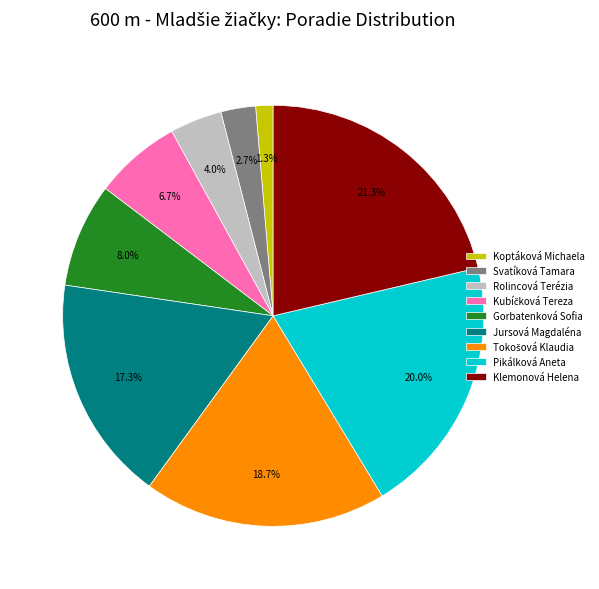

Between Gorbatenková Sofia and Klemonová Helena, which is larger?

Klemonová Helena